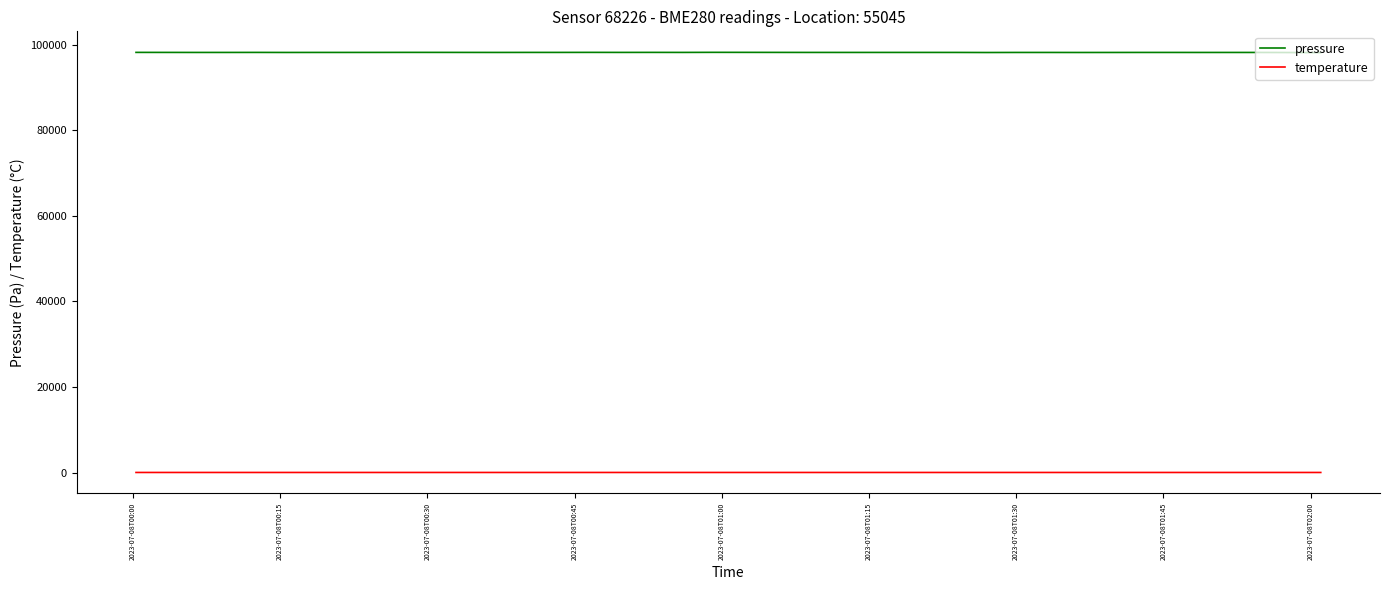

Which series has the widest spread of values?

pressure